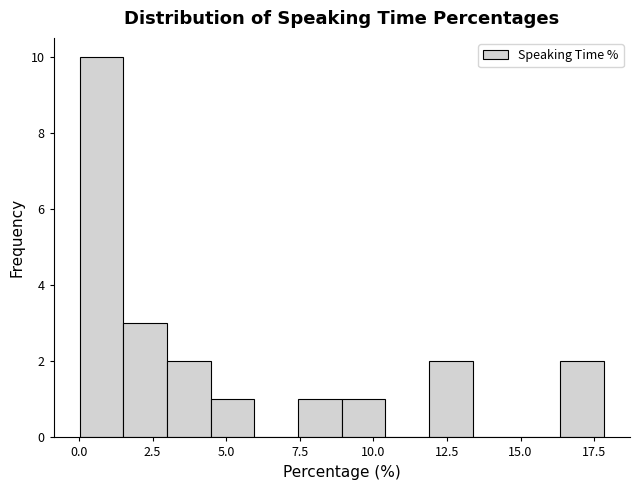

Read against the x-axis, roughly where is the centre of the tallest bar?

1.0